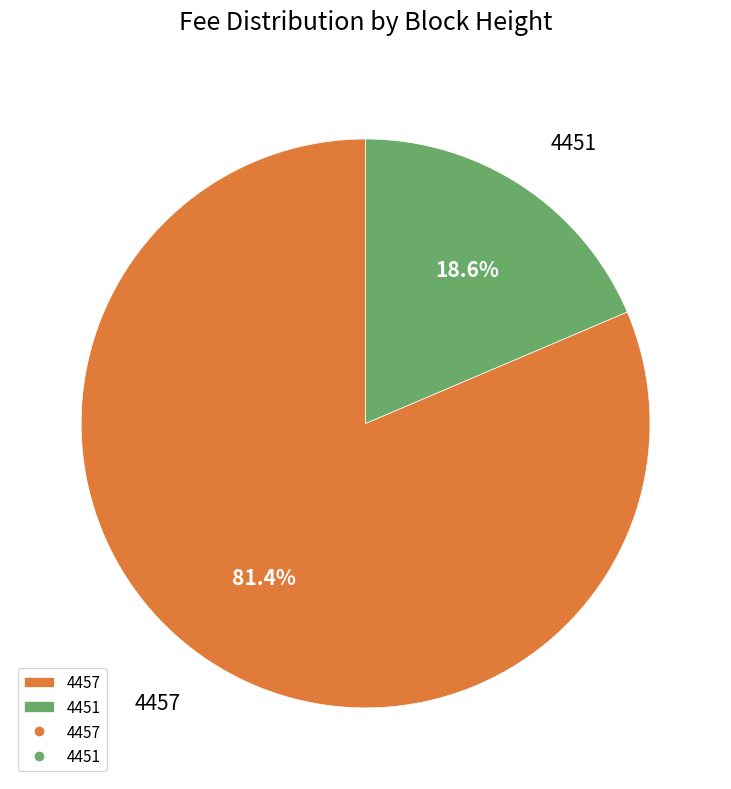

To the nearest percent, what is the average slice percentage?

50%